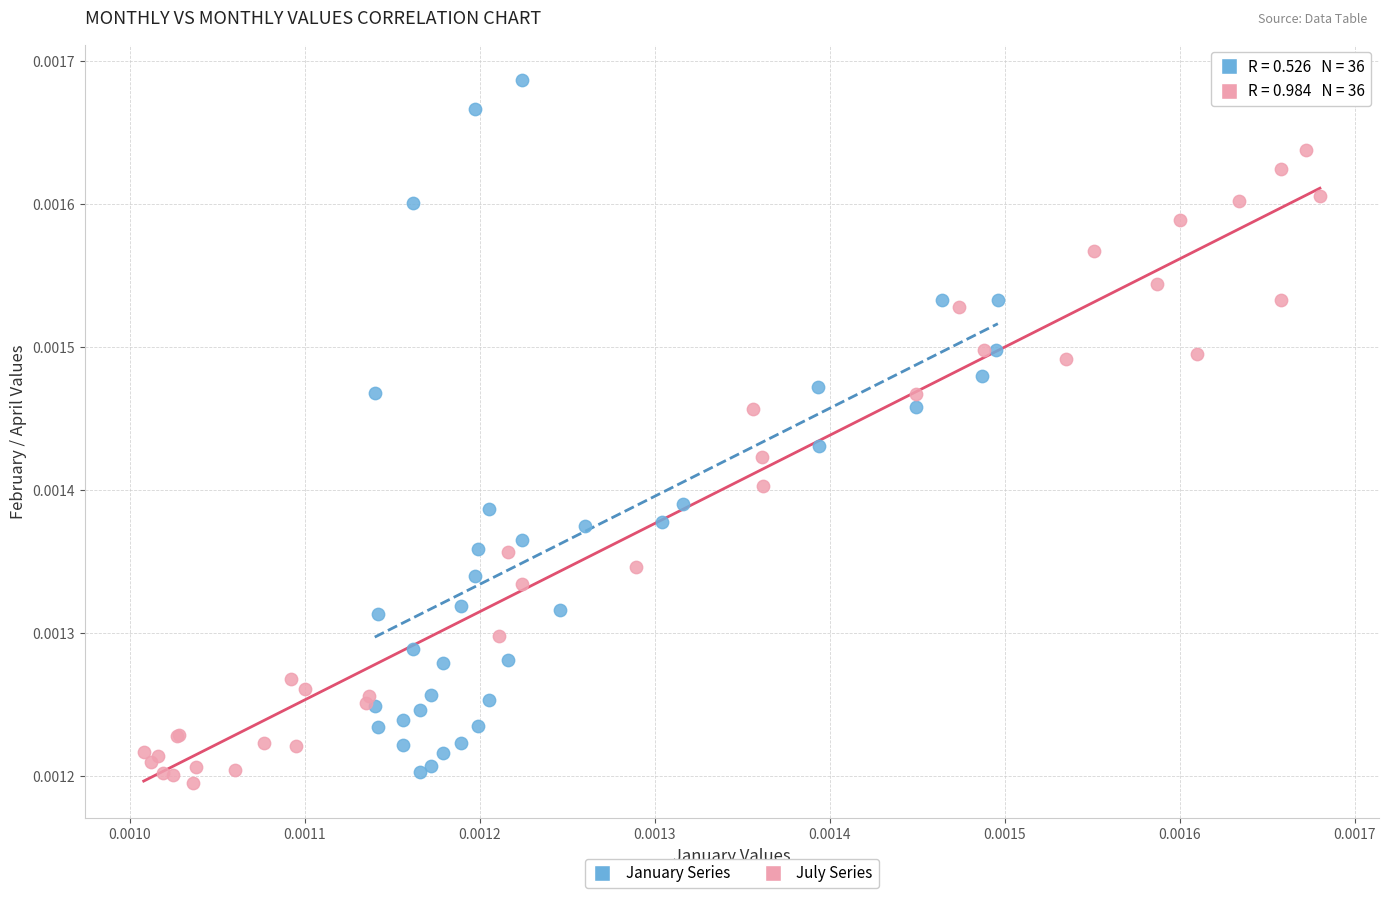

Which series reaches the maximum Y coordinate?

January Series